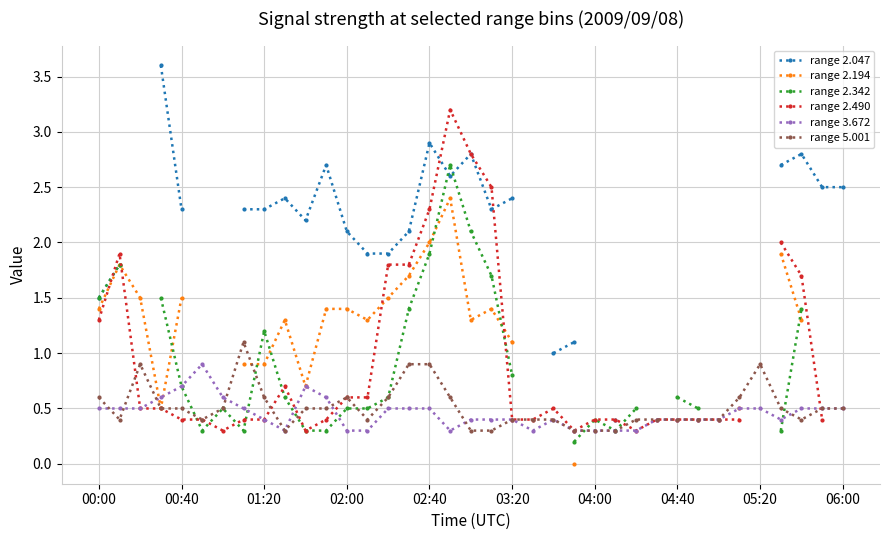

True or false: range 5.001 has more than 2 interior local peaks.

True